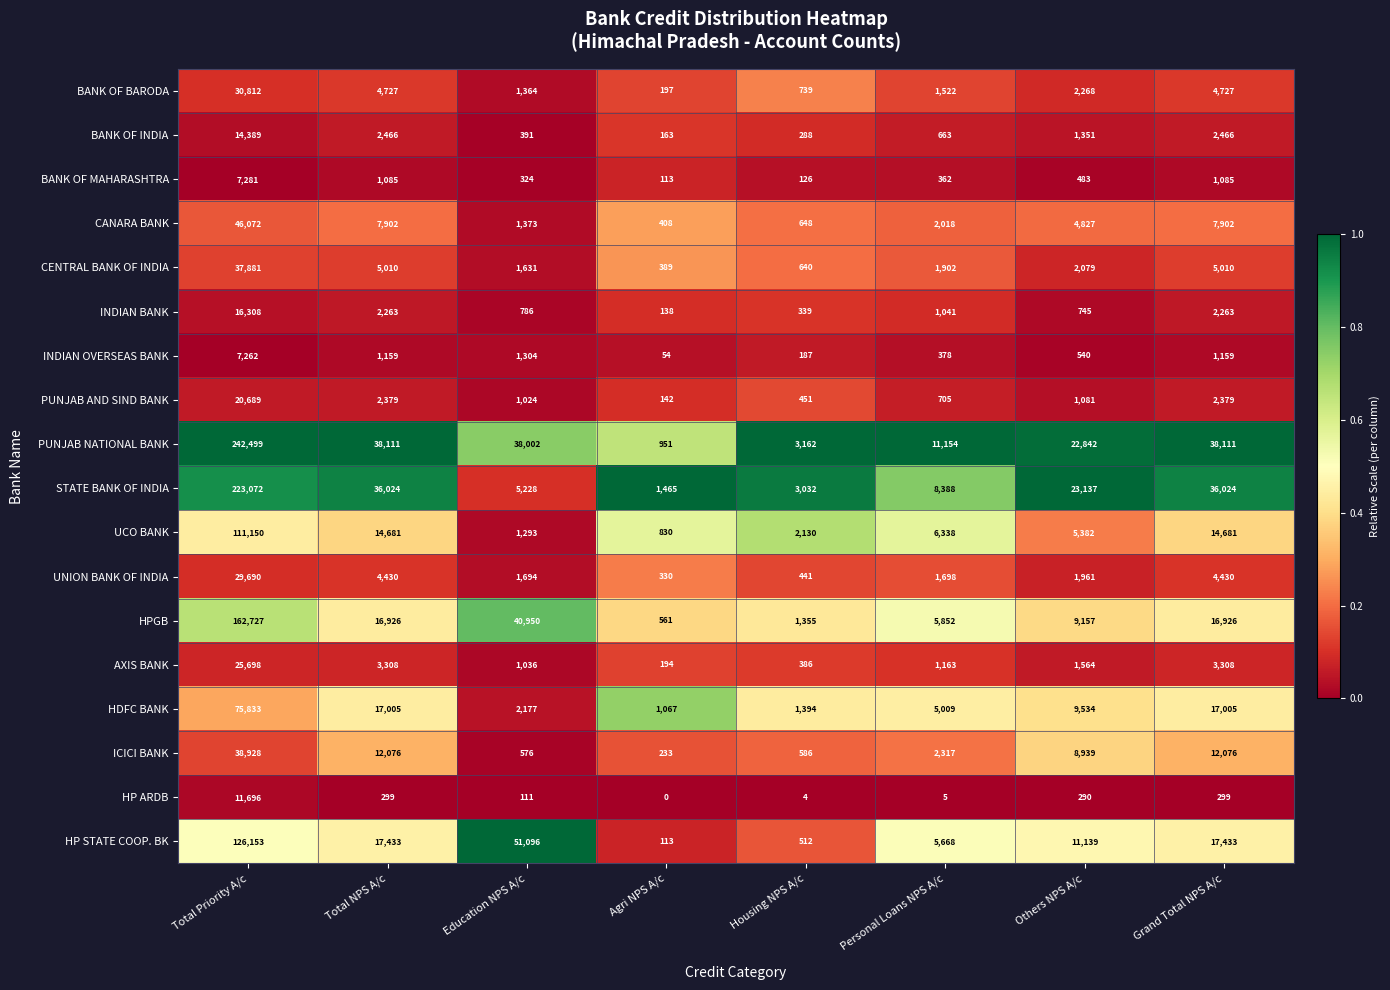

Is it true that HPGB equals 60392 at Education NPS A/c?

False